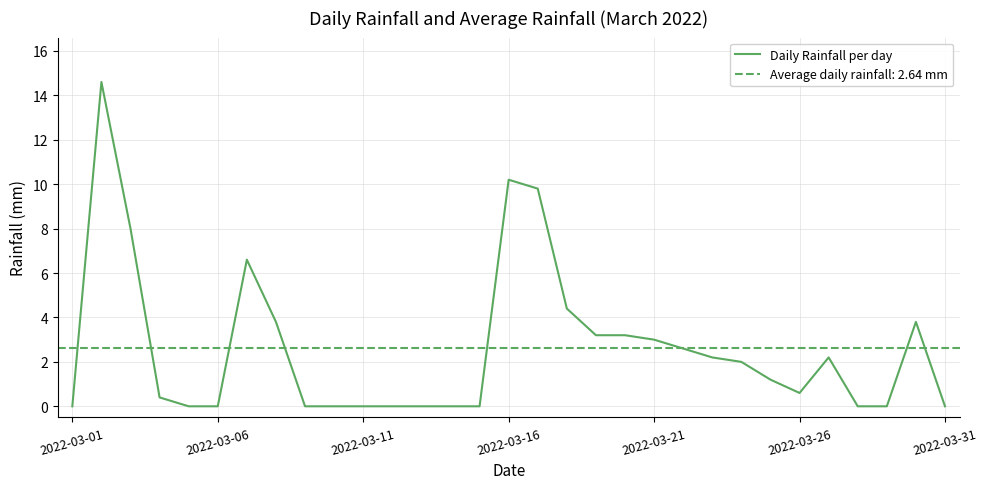

What is the maximum value for Daily Rainfall per day?

14.6